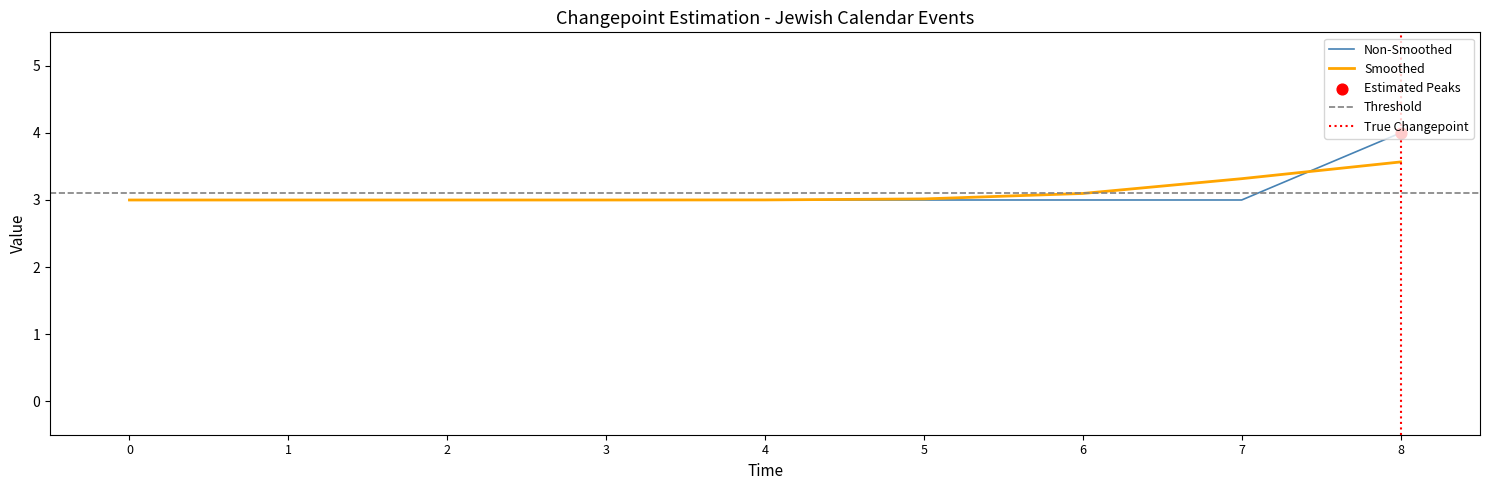

The Non-Smoothed series shows 3.0 at 3. True or false?

True